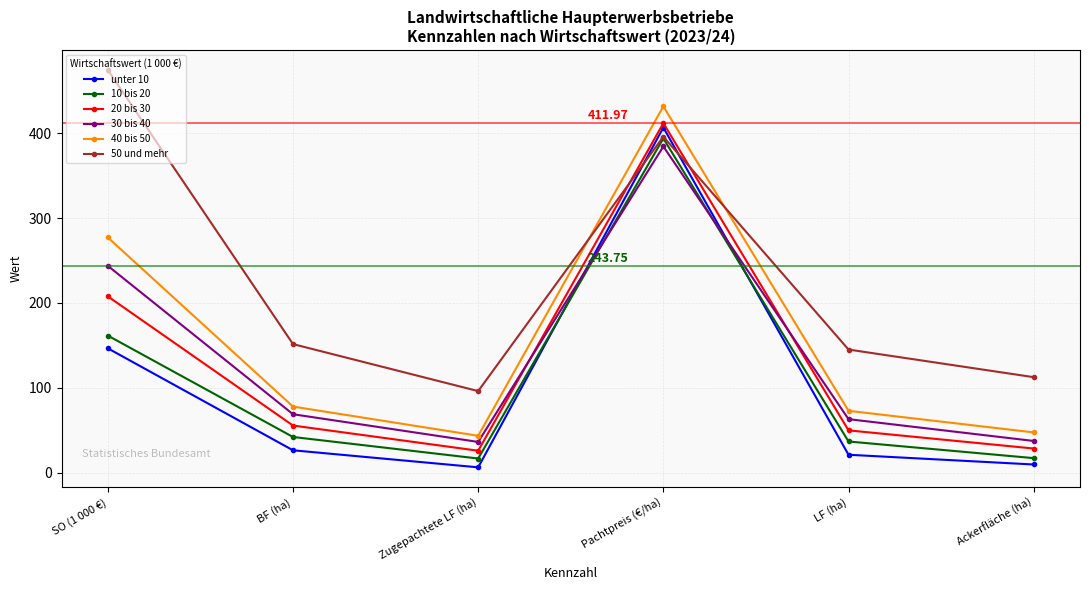

Which label corresponds to the largest value in the chart?

SO (1 000 €)